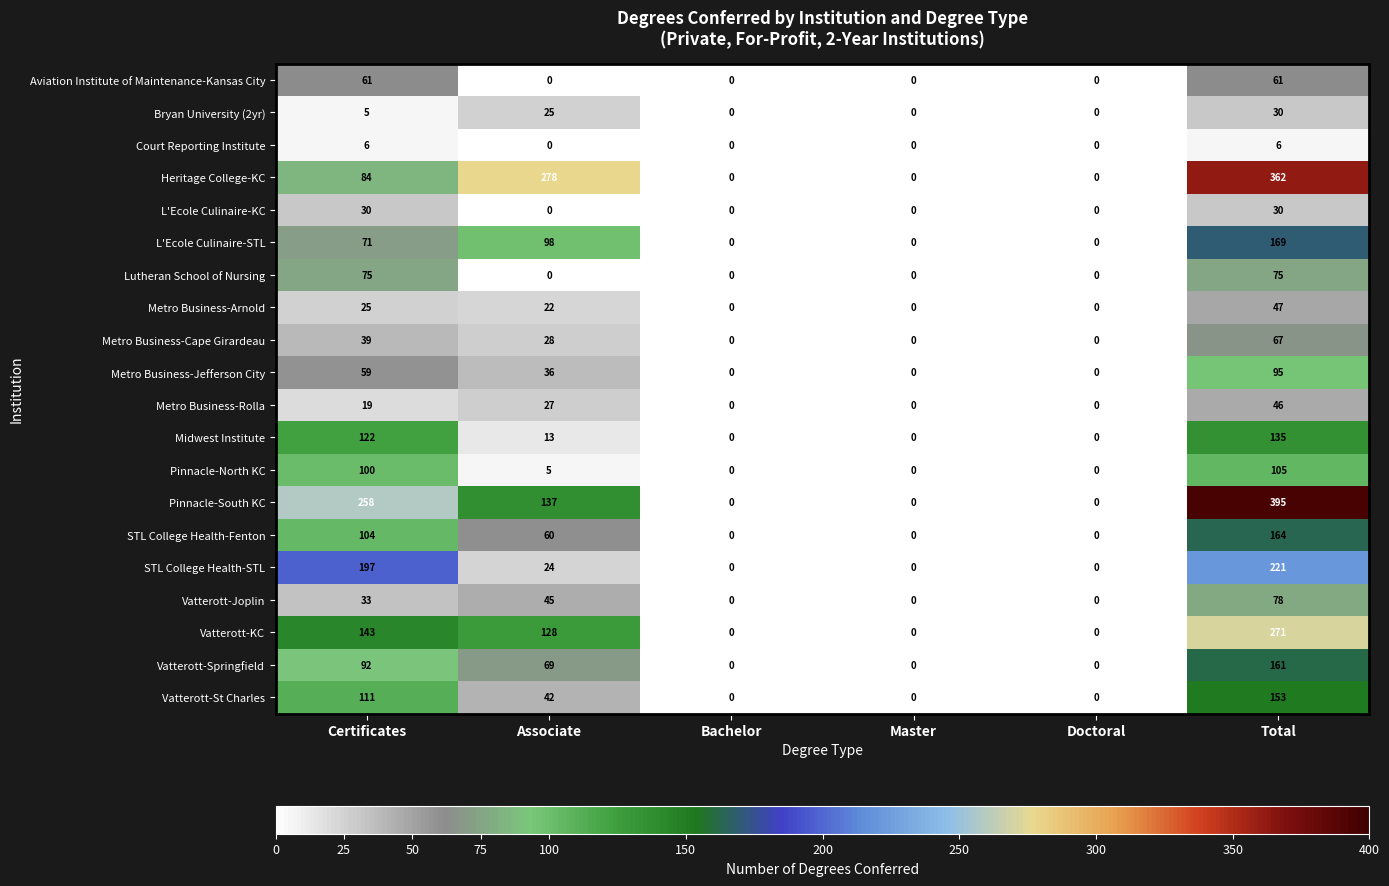

The value of Metro Business-Cape Girardeau at Doctoral is 0. True or false?

True